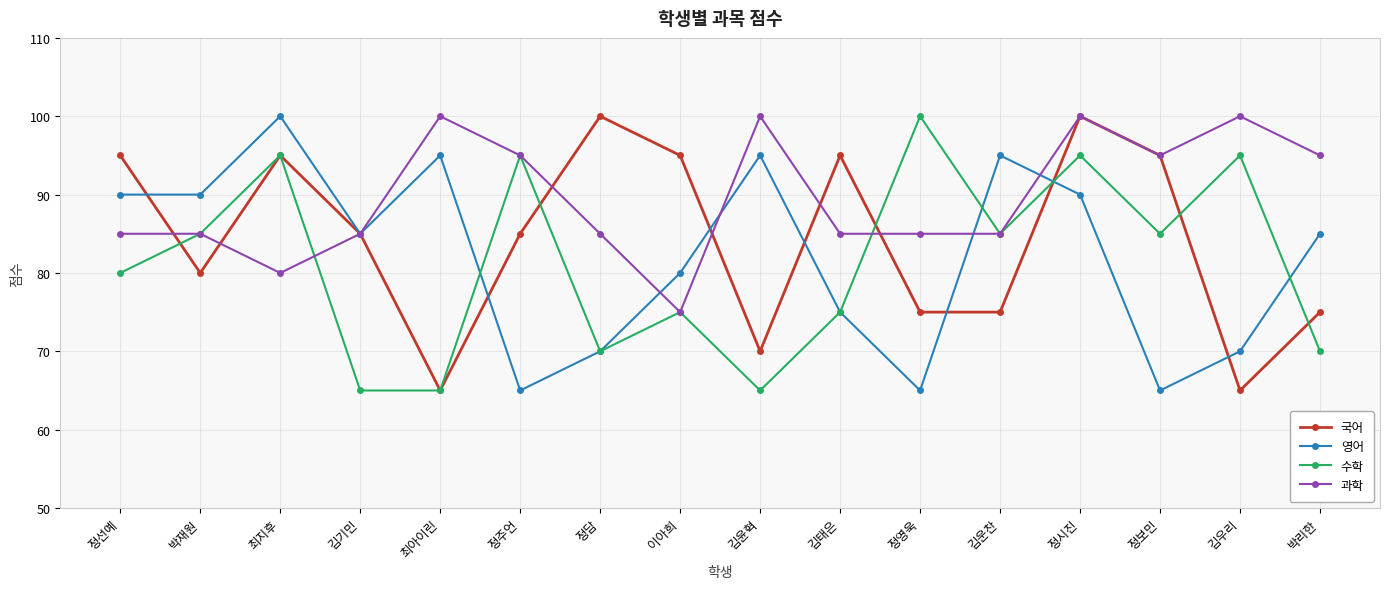

At how many categories does at least one series exceed 82?

16